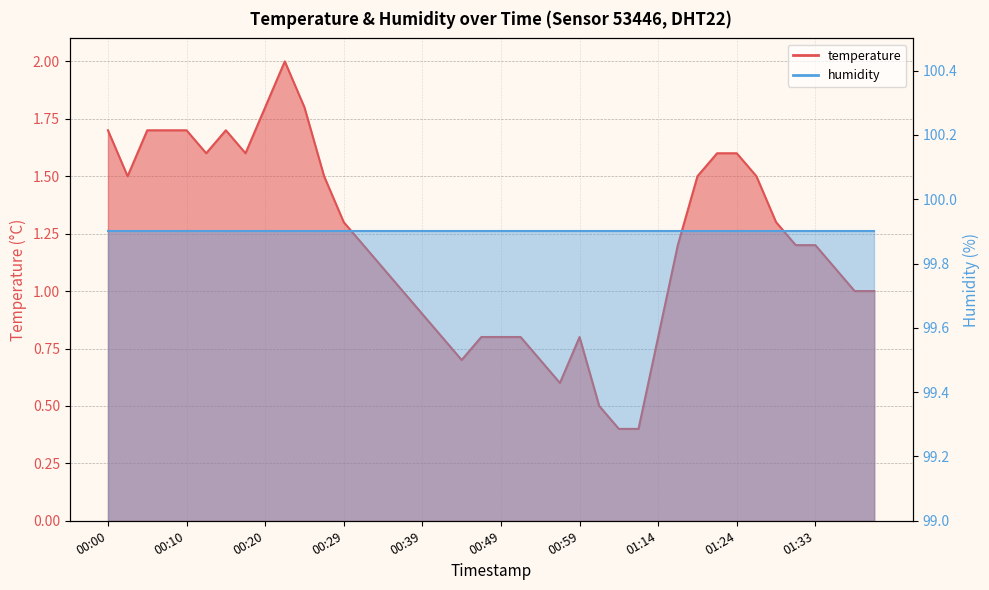

True or false: the data shows 0.4 at 01:09.

True